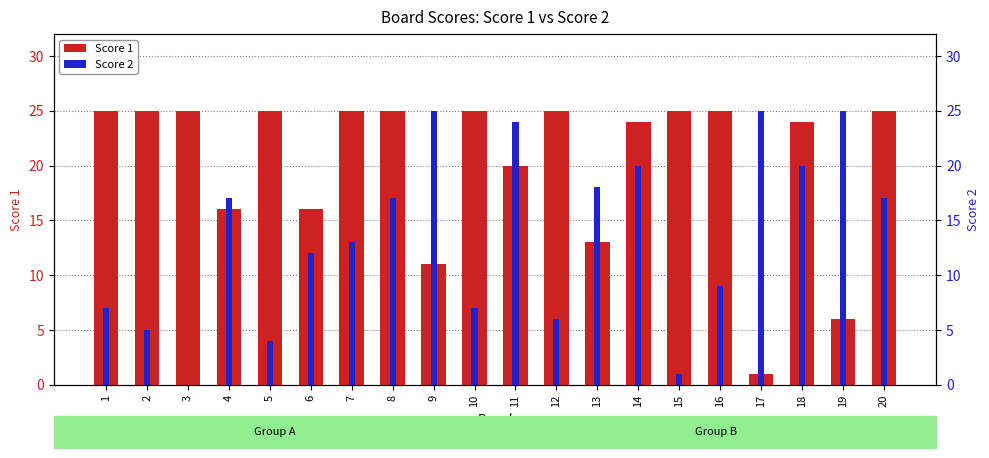

Reading left to right, transcribe all the data shown in this chart.

Score 1: 1=25	2=25	3=25	4=16	5=25	6=16	7=25	8=25	9=11	10=25	11=20	12=25	13=13	14=24	15=25	16=25	17=1	18=24	19=6	20=25
Score 2: 1=7	2=5	3=0	4=17	5=4	6=12	7=13	8=17	9=25	10=7	11=24	12=6	13=18	14=20	15=1	16=9	17=25	18=20	19=25	20=17